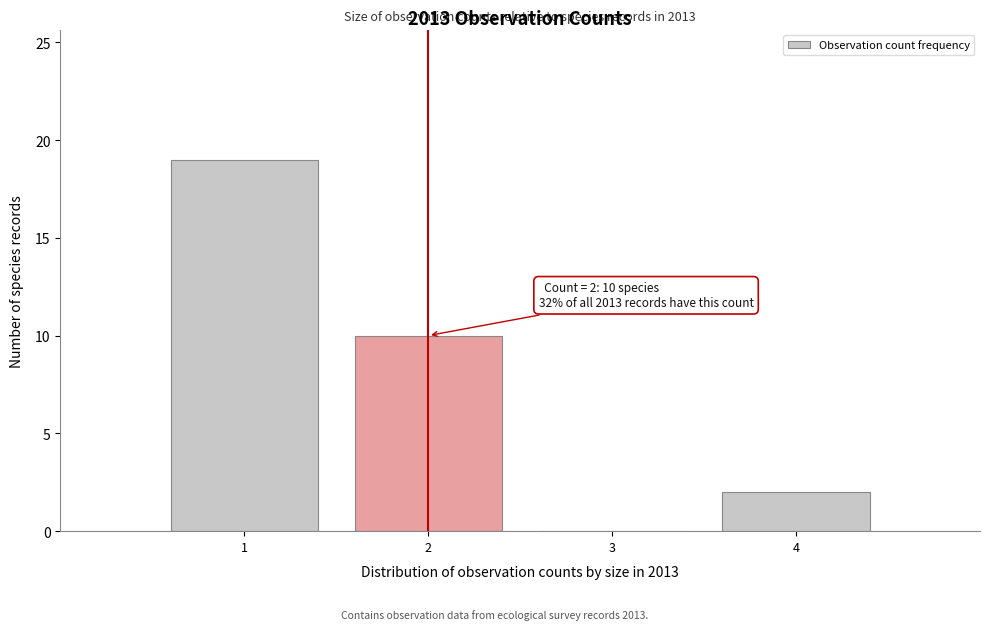

Reading right to left, list all the values displayed in this chart.

4=2	3=0	2=10	1=19